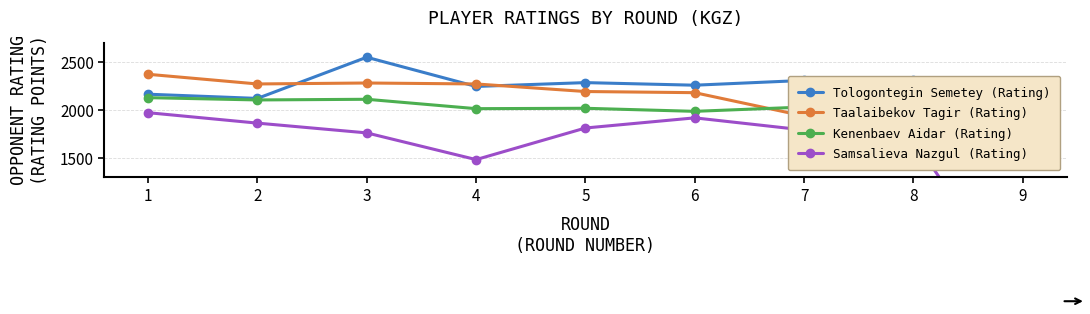

What value does the Samsalieva Nazgul (Rating) series have at 3, to the nearest 10?

1760